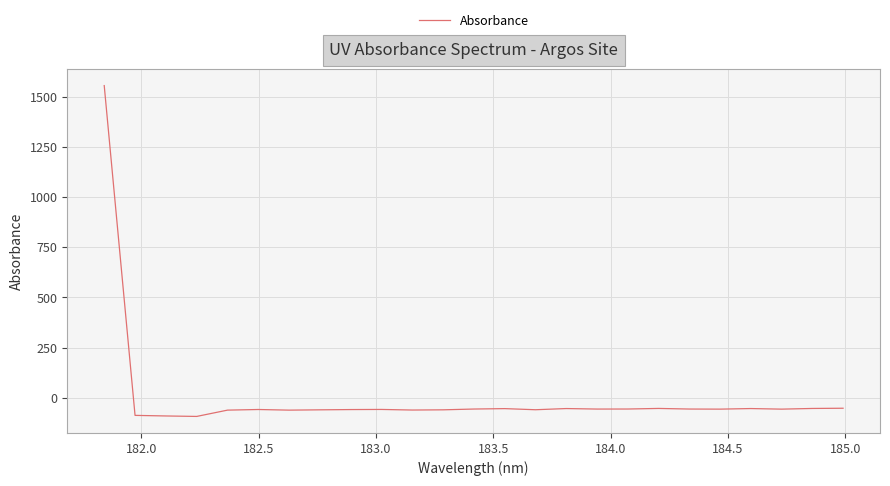

What is the sum of all values?

88.9